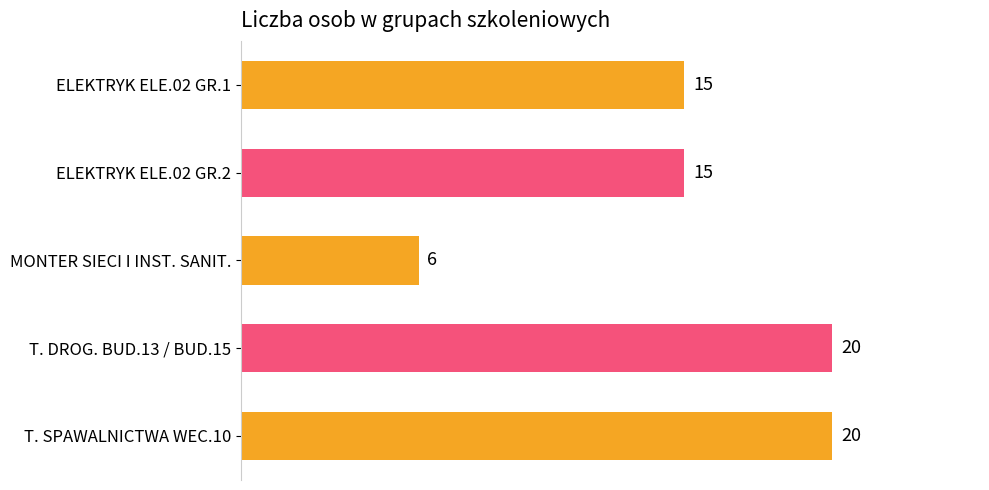

What is the ratio of the value at MONTER SIECI I INST. SANIT. to the value at ELEKTRYK ELE.02 GR.1?

0.4